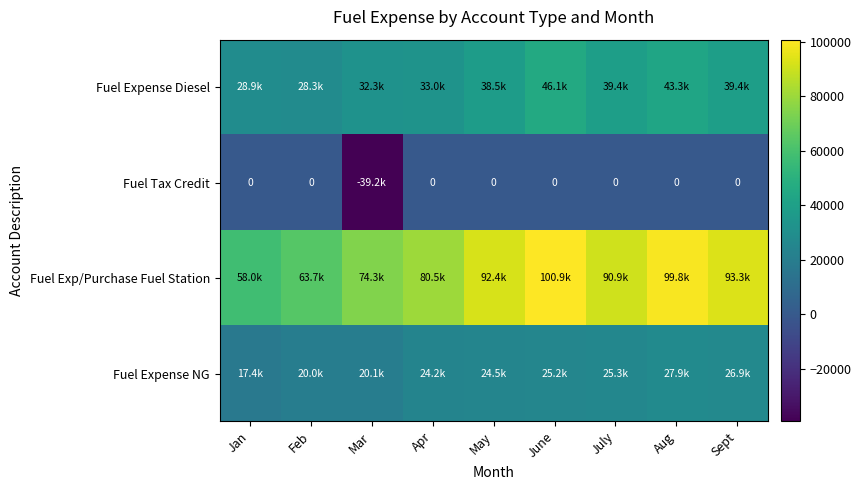

At how many categories does at least one series exceed 29764?

9